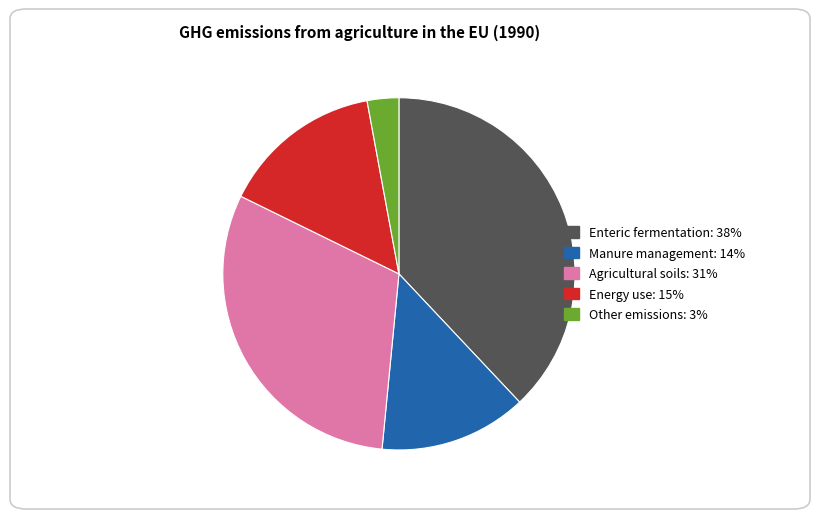

Is the sum of Manure management and Enteric fermentation greater than half?

Yes